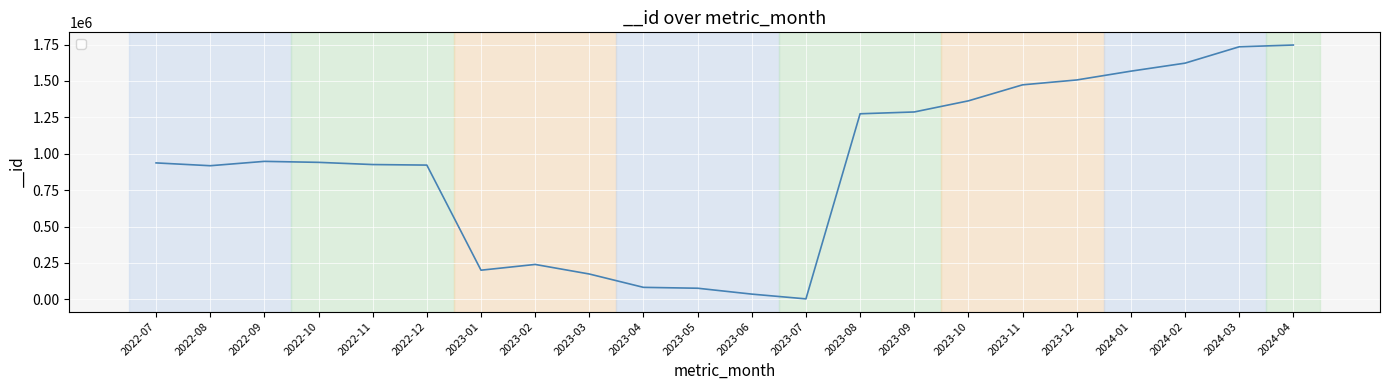

The value at 2023-02 is 239669. True or false?

True